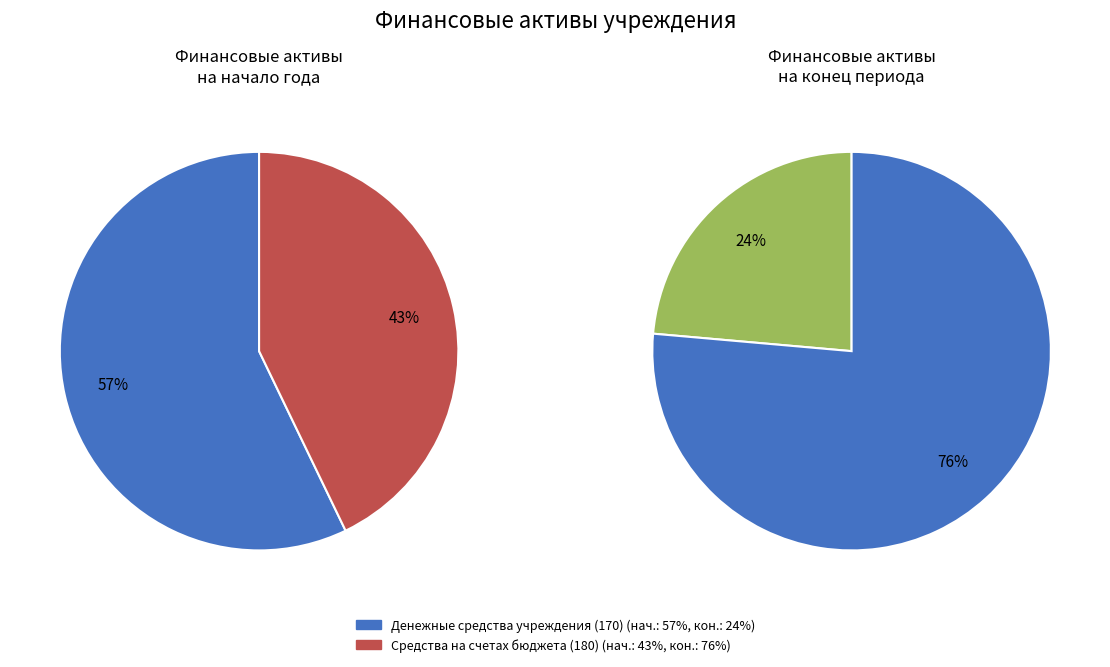

To the nearest percent, what percentage of the pie is 0?

24%